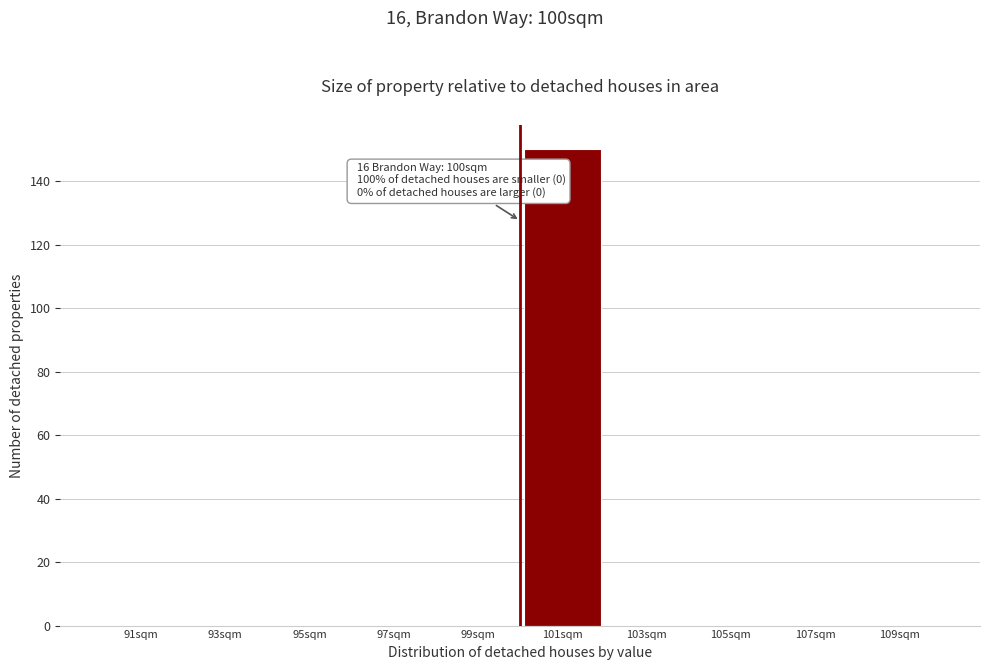

Which range on the x-axis has the tallest bar?

100 to 102